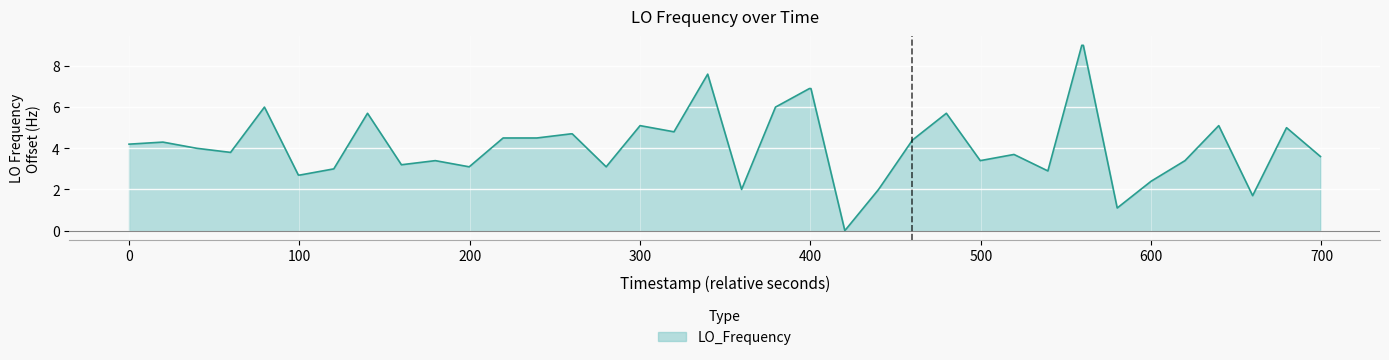

What is the greatest value displayed?

9.0